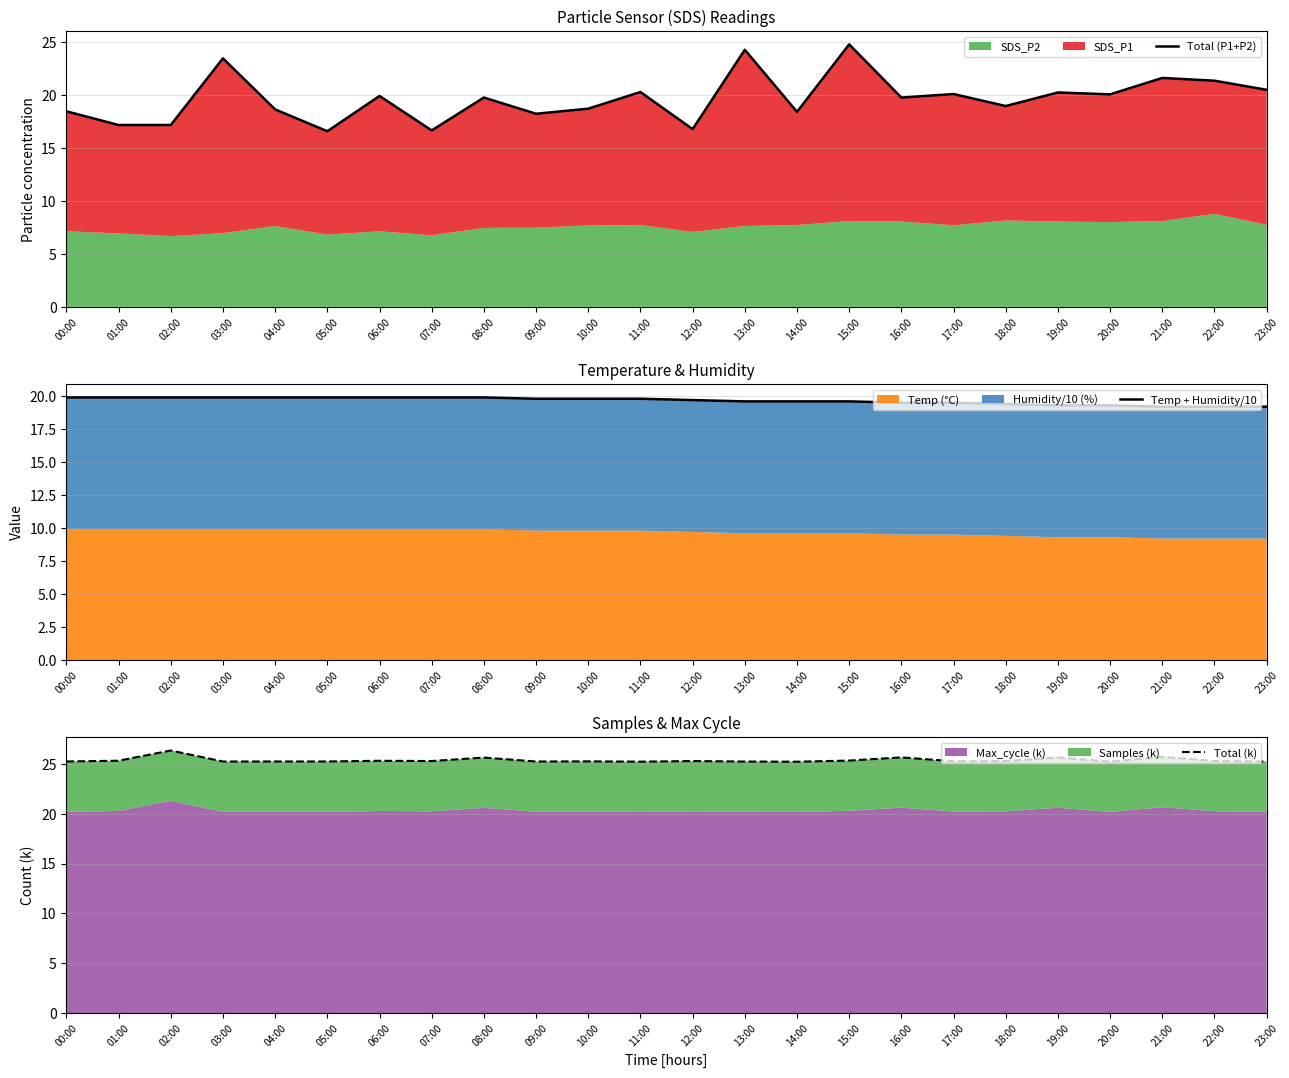

Is it true that Temp + Humidity/10 equals 19.6 at 15:00?

True